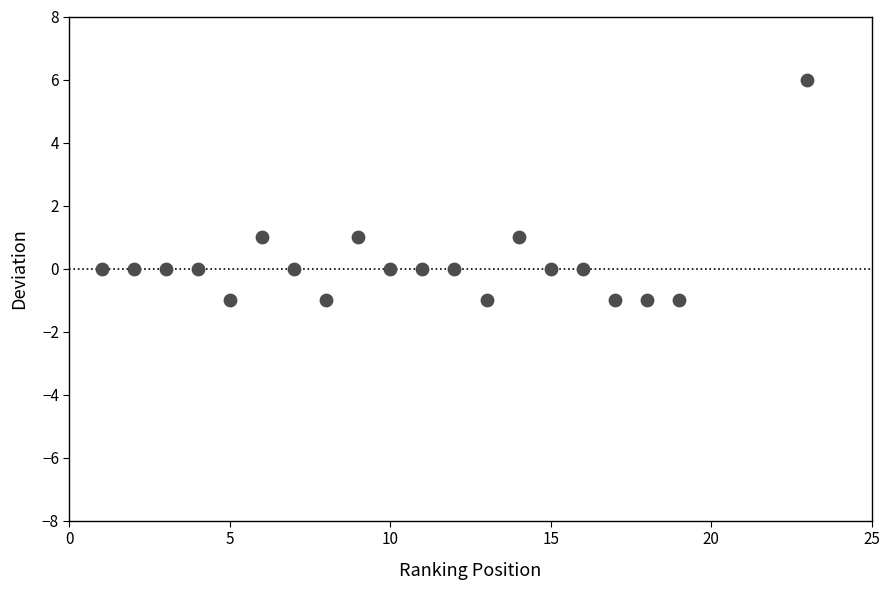

What is the range of X values (max minus min)?

22